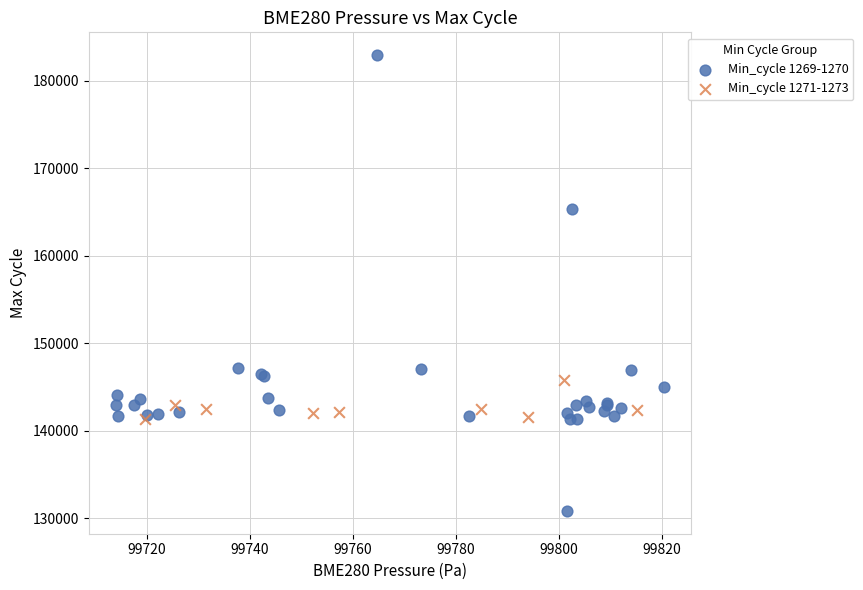

Which series has the largest Y range (max minus min)?

Min_cycle 1269-1270